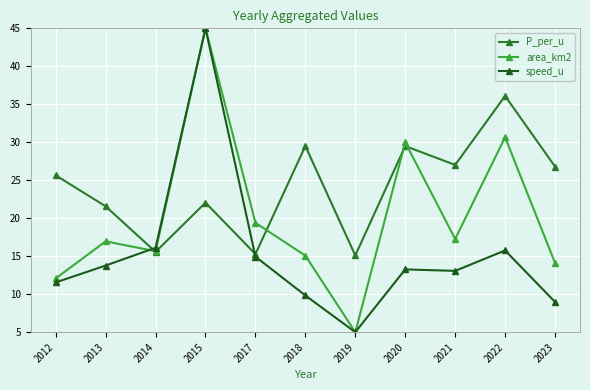

True or false: area_km2 and P_per_u intersect in this chart.

True